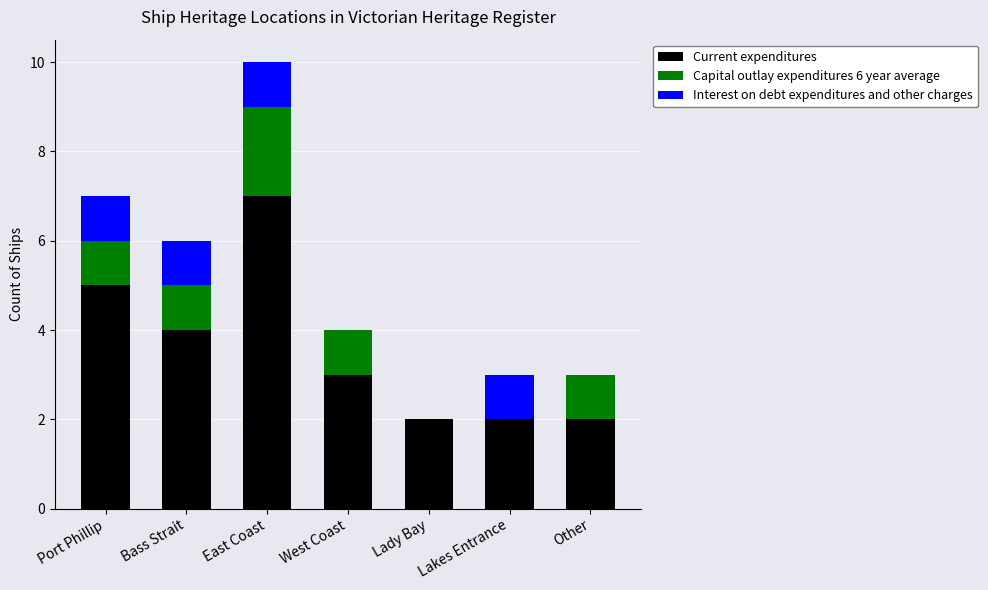

What is the sum of all Current expenditures values?

25